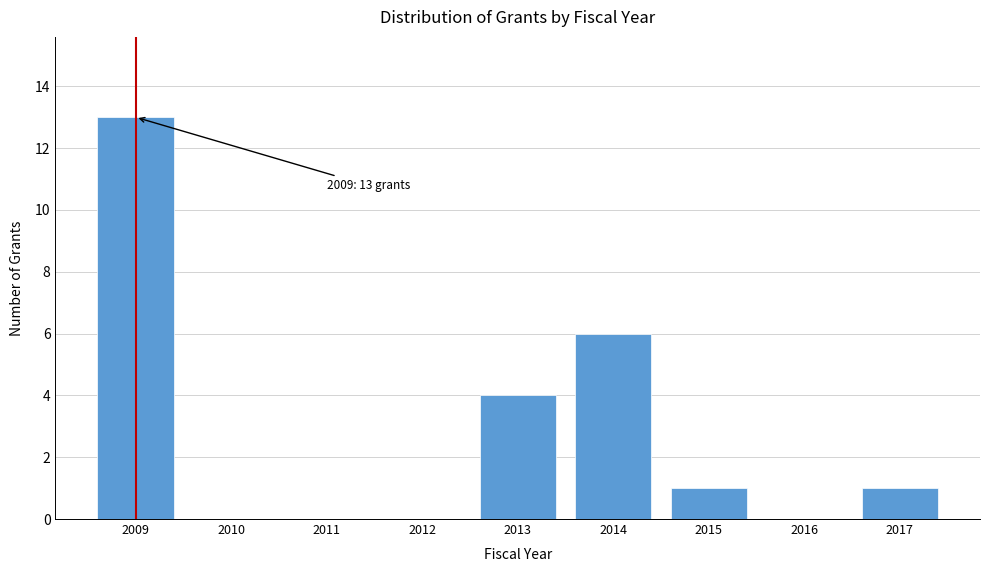

Reading left to right, transcribe all the data shown in this chart.

2009=13	2010=0	2011=0	2012=0	2013=4	2014=6	2015=1	2016=0	2017=1